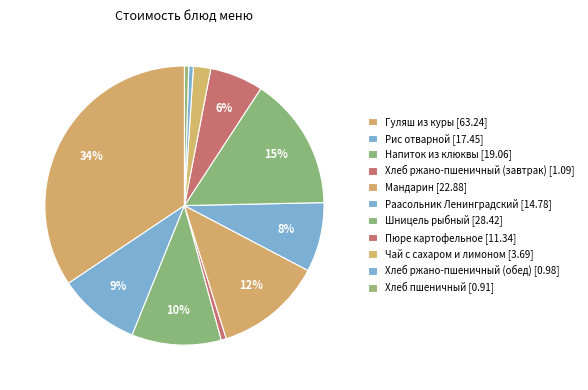

How many segments does this pie chart have?

11